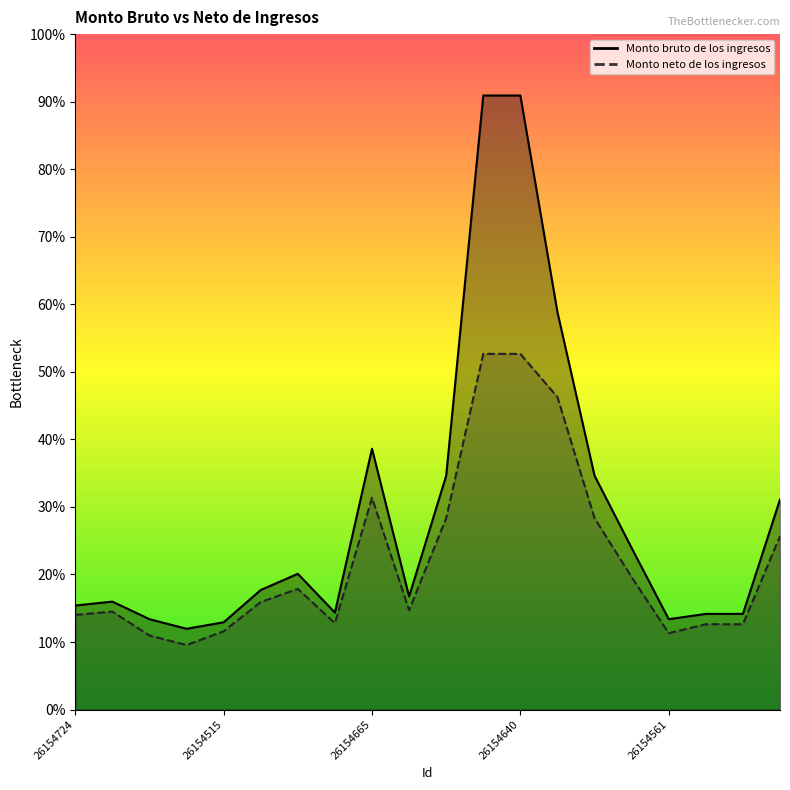

At which category does Monto bruto de los ingresos reach its first local peak?

26154723